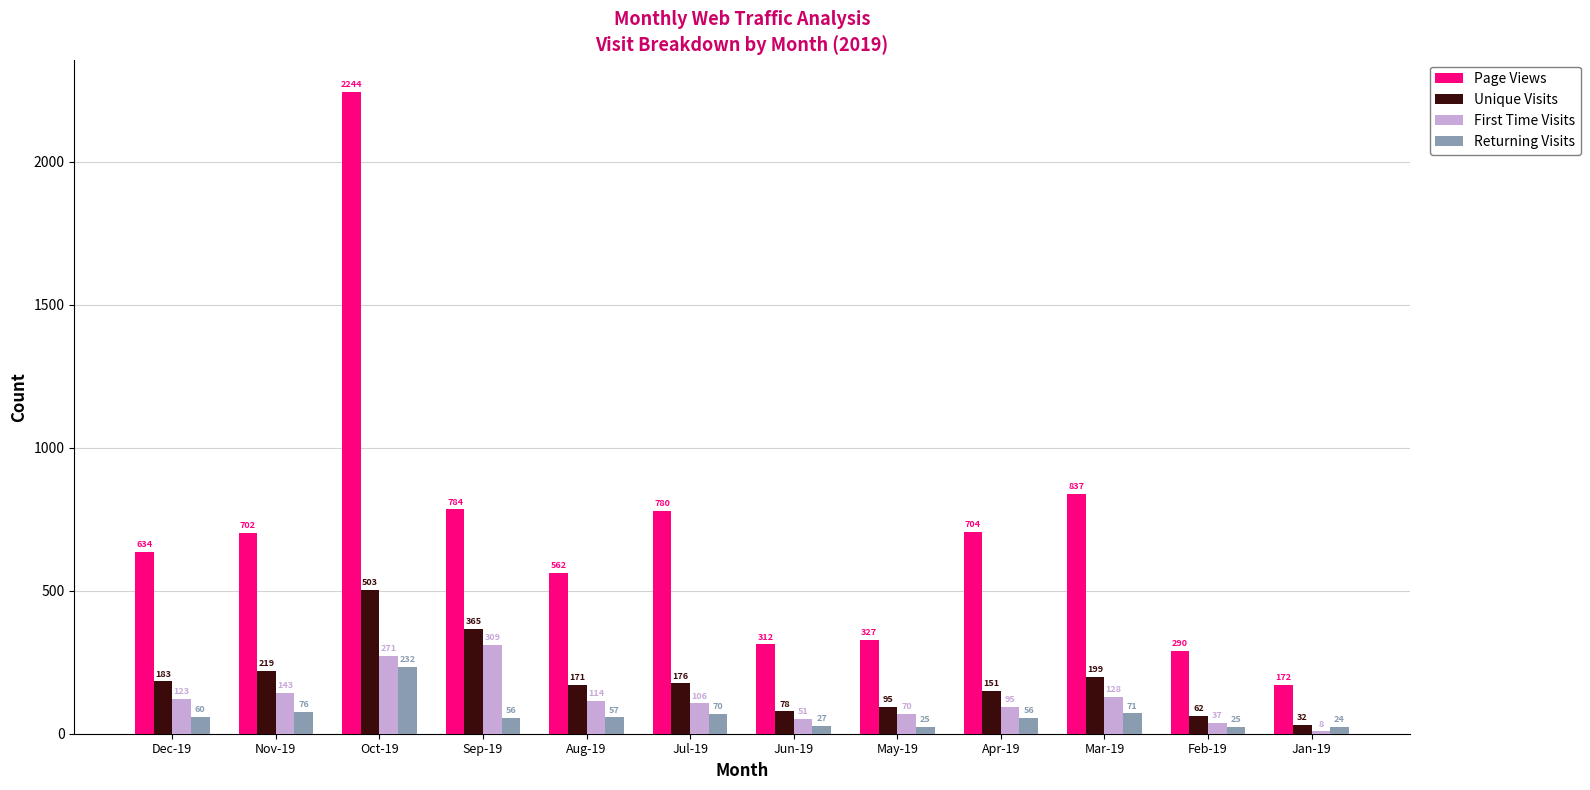

What is the approximate value of Unique Visits at Jul-19?

176